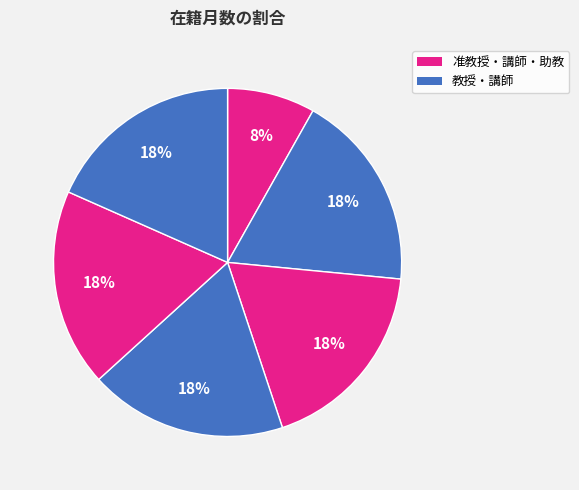

How many slices are in this pie chart?

6